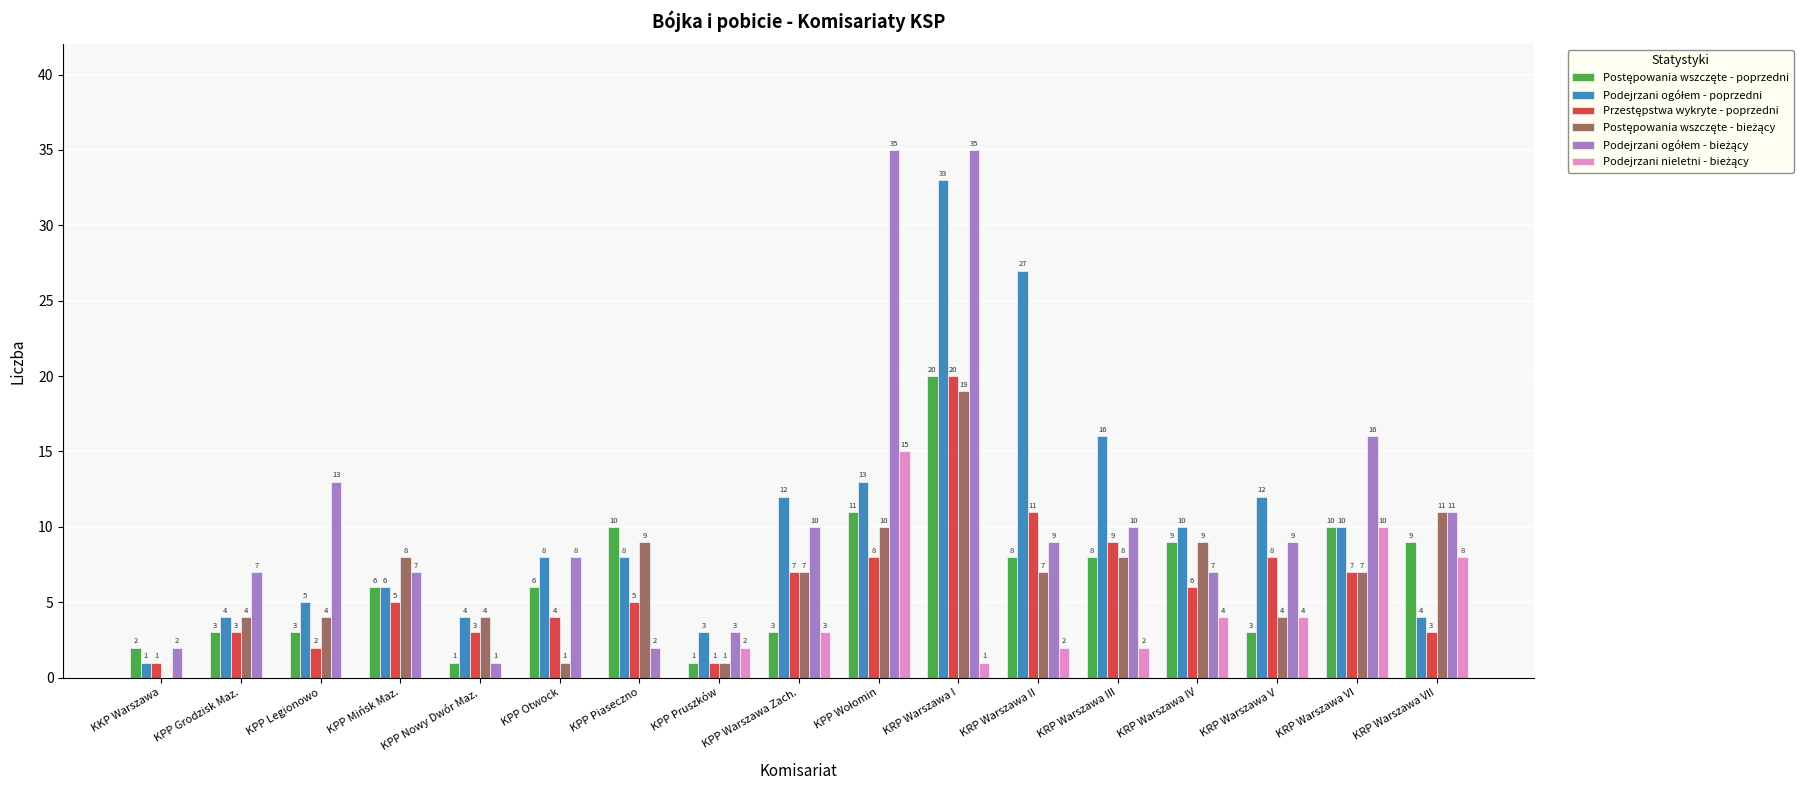

What is the maximum value shown in the chart?

35